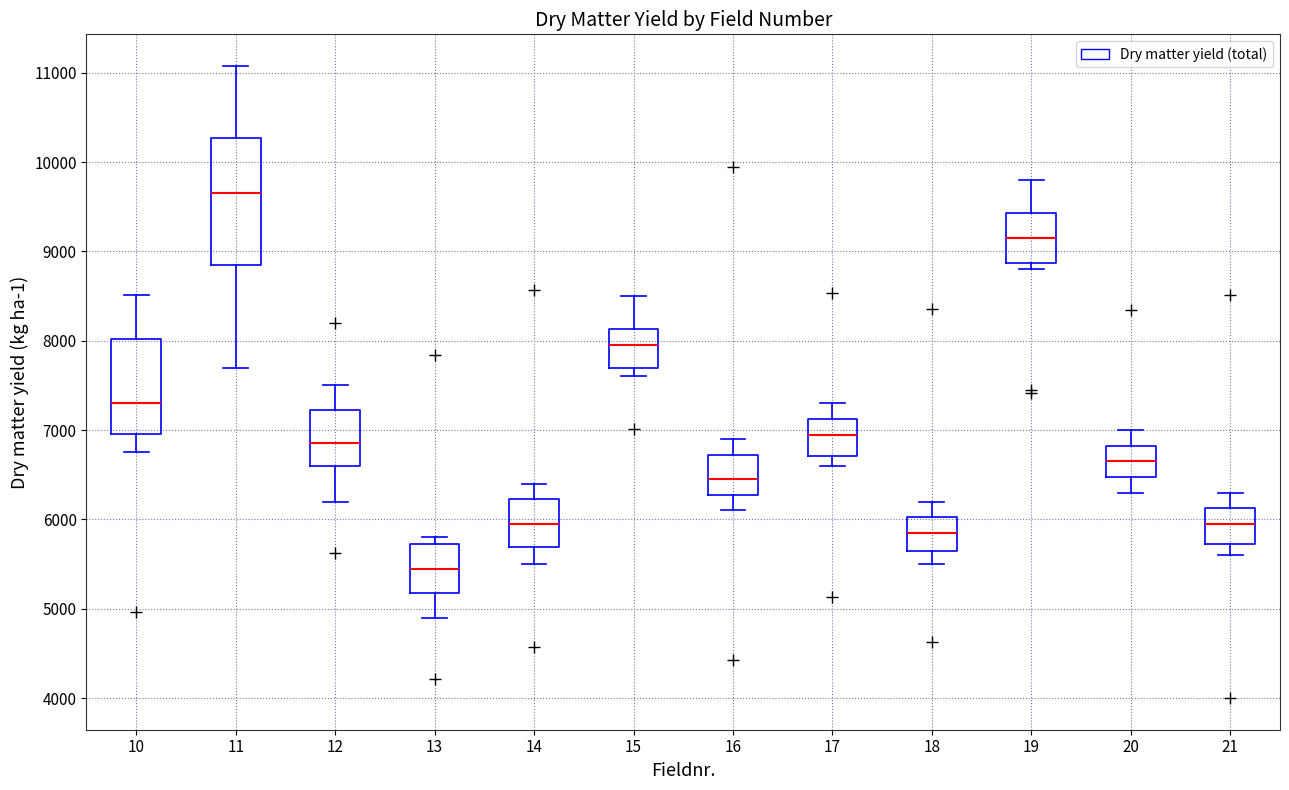

Which box is the tallest, from its lower edge to its upper edge?

11